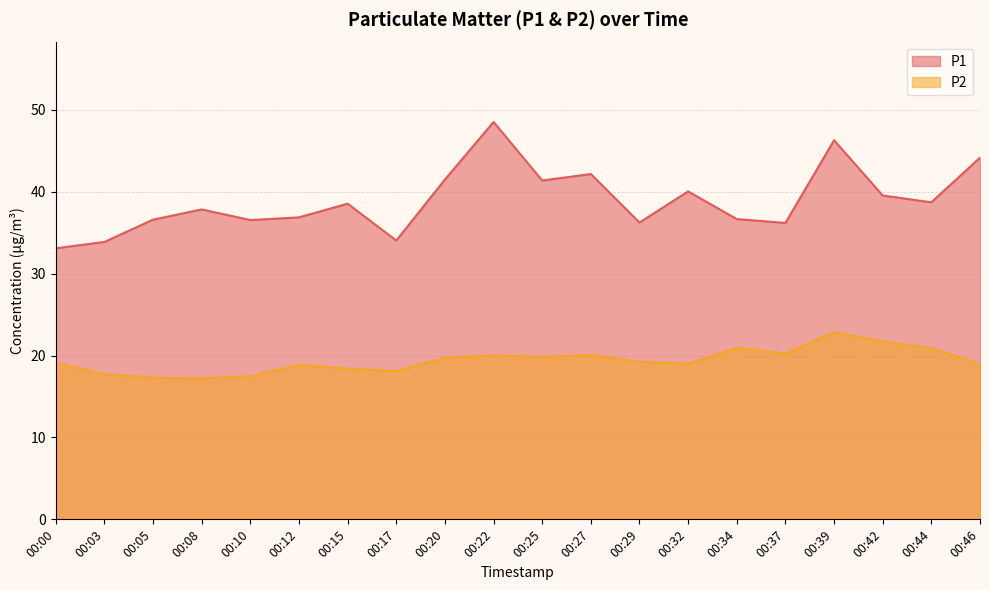

At which label does P1 reach its peak?

00:22